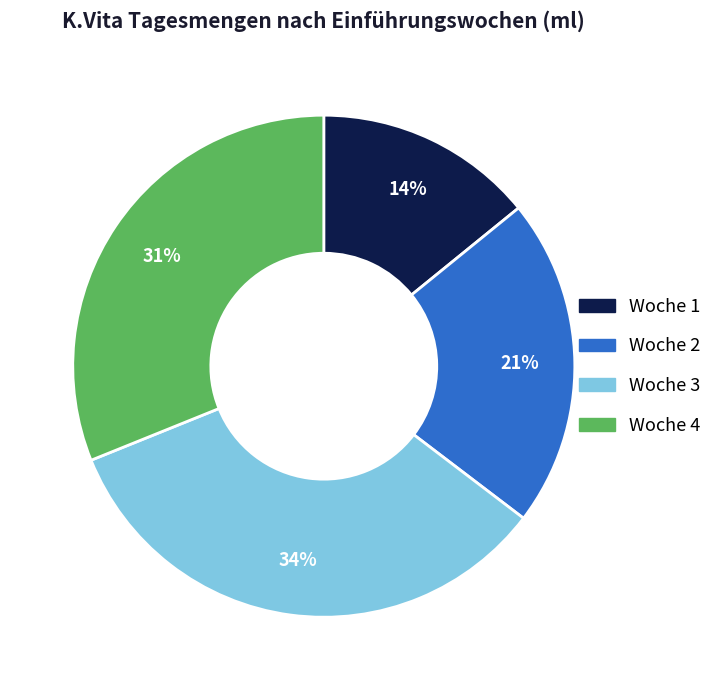

Rank the categories by value from lowest to highest.

Woche 1, Woche 2, Woche 4, Woche 3